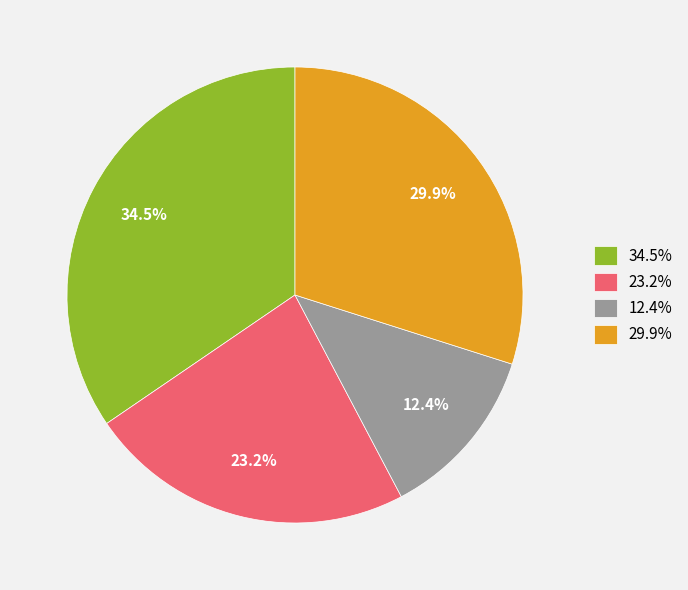

Is 23.2% the majority of the pie?

No